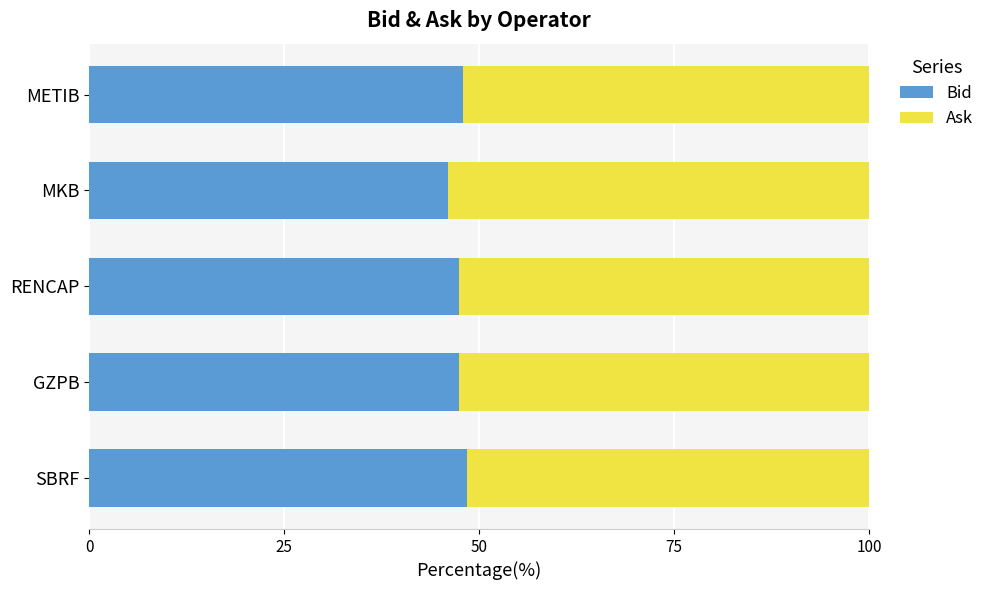

What is the approximate value of Bid at SBRF?

48.4